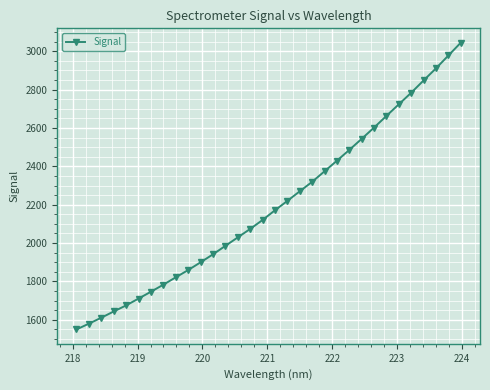

What is the maximum value shown in the chart?

3044.9